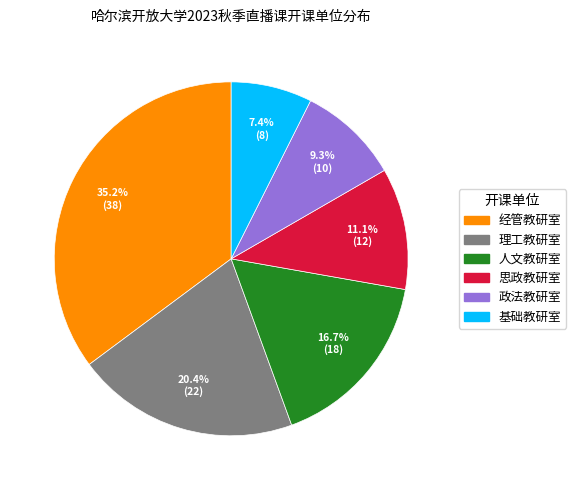

Is there a majority slice in this chart?

No